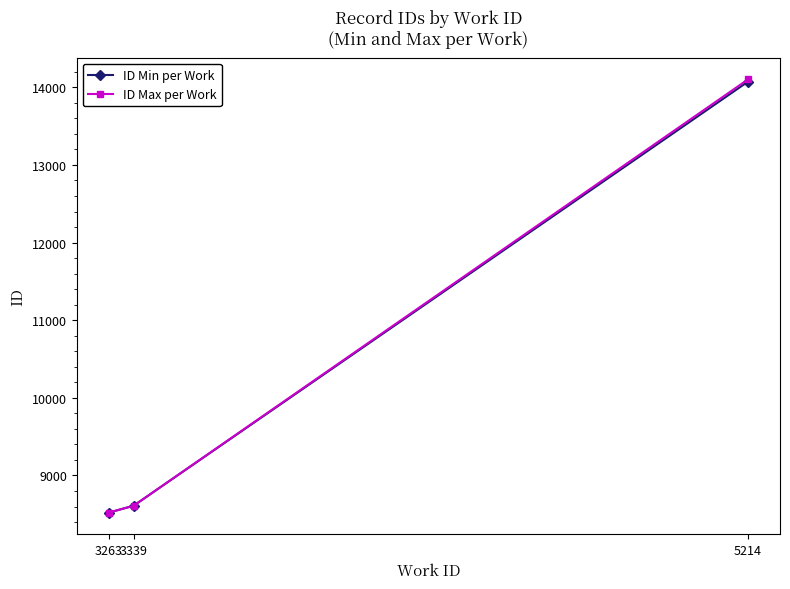

What is the value of the ID Min per Work point at the 1st from the left?

8521